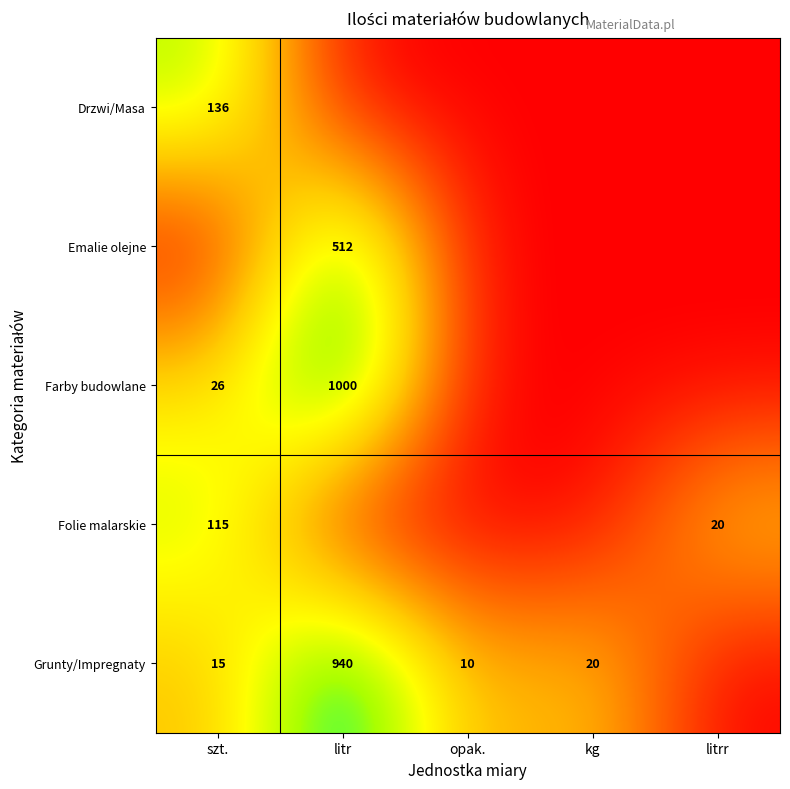

Is the value of Emalie olejne at litr greater than the value of Grunty/Impregnaty at opak.?

Yes